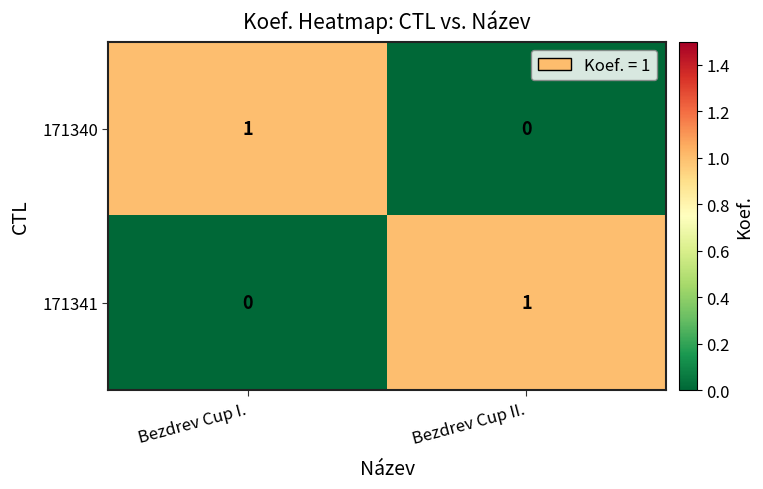

Where is 171341 nearest to the value 0?

Bezdrev Cup I.